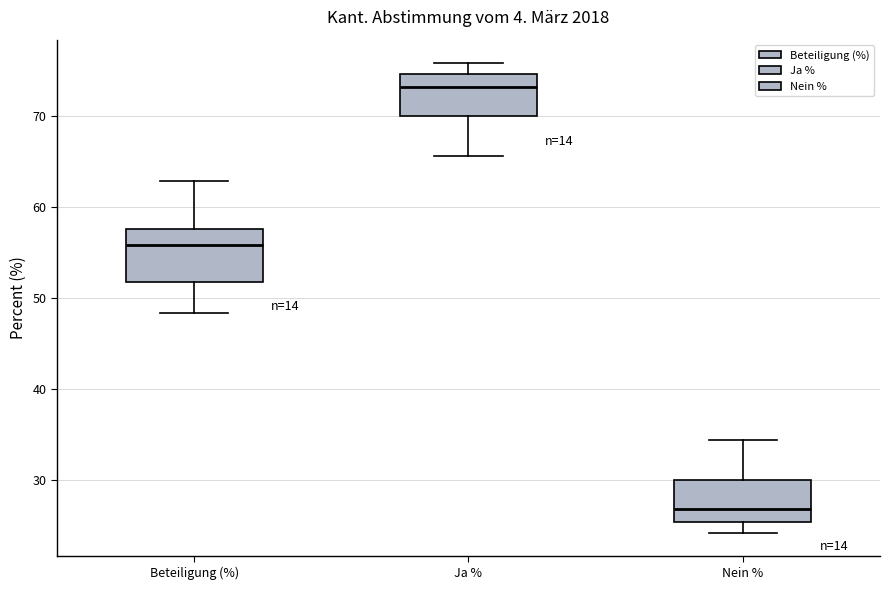

Reading left to right, read every box against the y-axis: the position of its median line, the range the box covers, and the ends of its whiskers. The values are not printed on the chart, so give them approximately, as read against the axis.

Beteiligung (%): median 56, box 52 to 58, whiskers 48 to 63
Ja %: median 73, box 70 to 75, whiskers 66 to 76
Nein %: median 27, box 25 to 30, whiskers 24 to 34